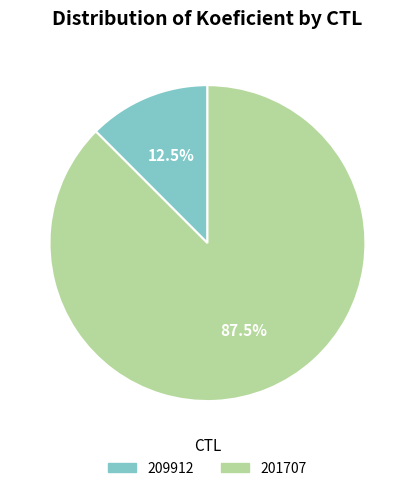

What portion of the pie excludes 201707?

12.5%